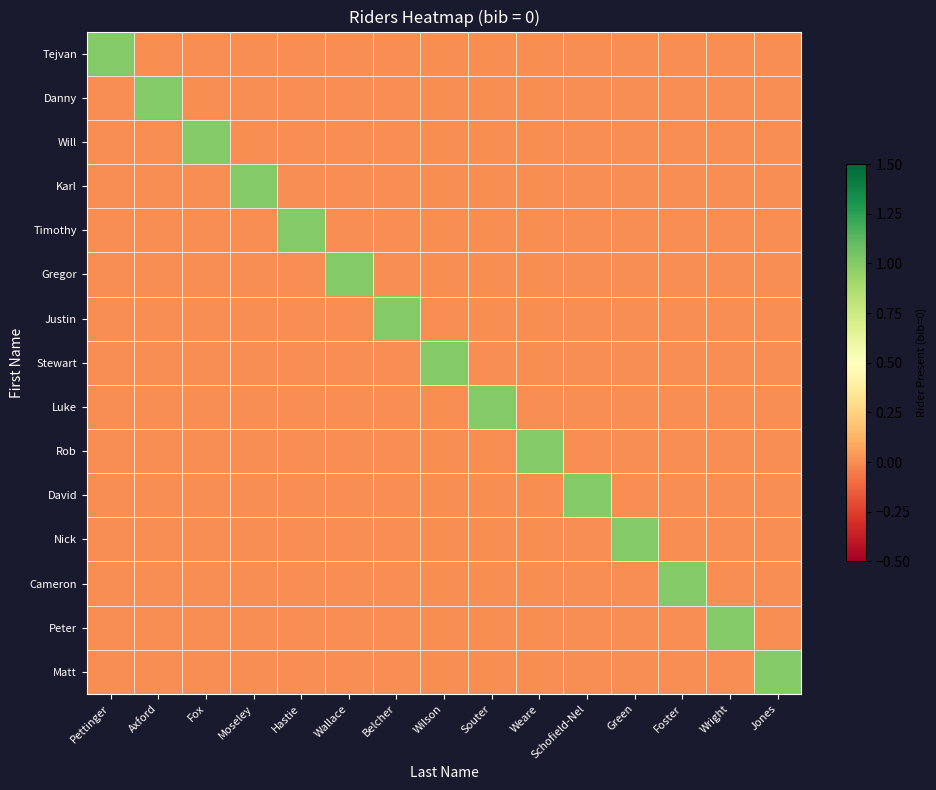

At Axford, list the series in order from largest to smallest.

Danny, Tejvan, Will, Karl, Timothy, Gregor, Justin, Stewart, Luke, Rob, David, Nick, Cameron, Peter, Matt